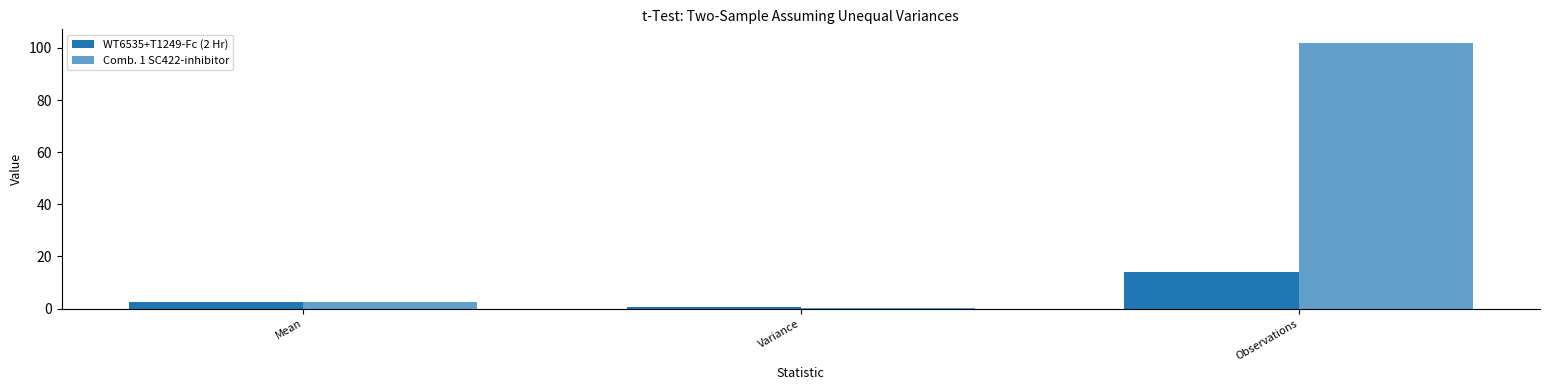

At which category is the sum across all series the highest?

Observations